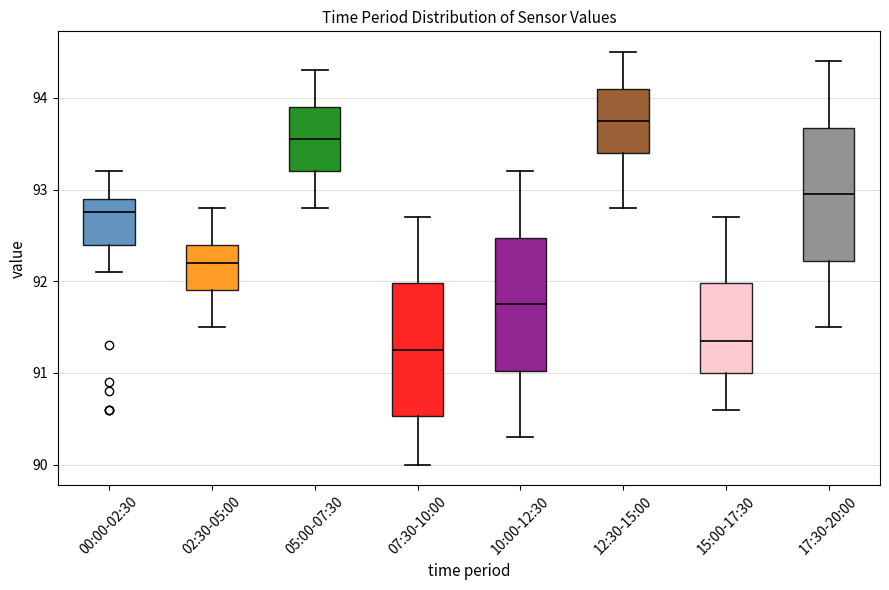

Reading left to right, read every box against the y-axis: the position of its median line, the range the box covers, and the ends of its whiskers. The values are not printed on the chart, so give them approximately, as read against the axis.

00:00-02:30: median 92.8, box 92.4 to 92.9, whiskers 92.1 to 93.2
02:30-05:00: median 92.2, box 91.9 to 92.4, whiskers 91.5 to 92.8
05:00-07:30: median 93.6, box 93.2 to 93.9, whiskers 92.8 to 94.3
07:30-10:00: median 91.3, box 90.5 to 92.0, whiskers 90.0 to 92.7
10:00-12:30: median 91.8, box 91.0 to 92.5, whiskers 90.3 to 93.2
12:30-15:00: median 93.8, box 93.4 to 94.1, whiskers 92.8 to 94.5
15:00-17:30: median 91.4, box 91.0 to 92.0, whiskers 90.6 to 92.7
17:30-20:00: median 93.0, box 92.2 to 93.7, whiskers 91.5 to 94.4